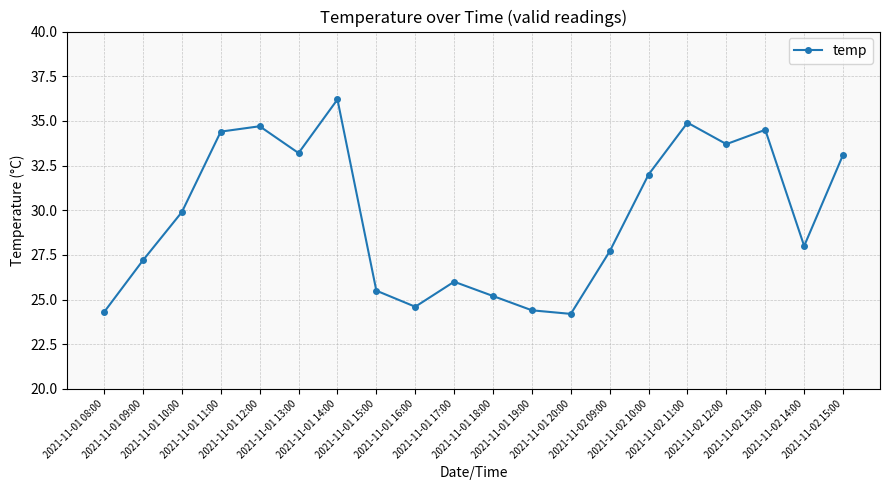

What is the value of the 19th point from the left?

28.0